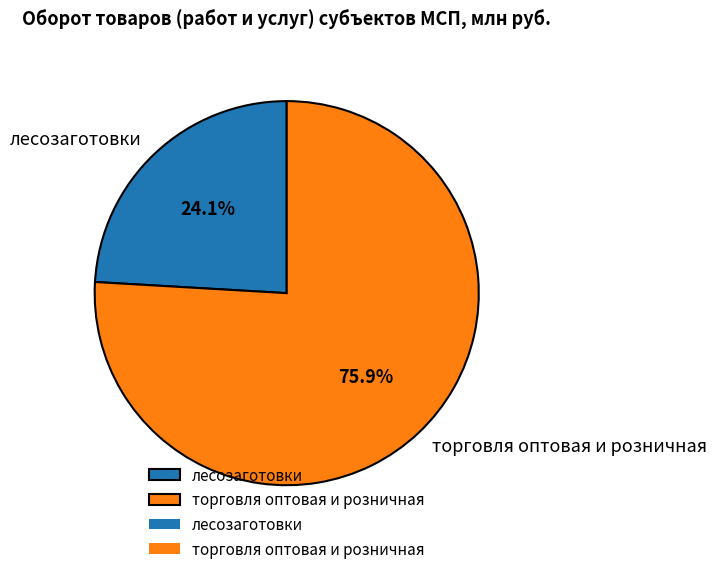

The торговля оптовая и розничная slice represents 76% of the pie. True or false?

True